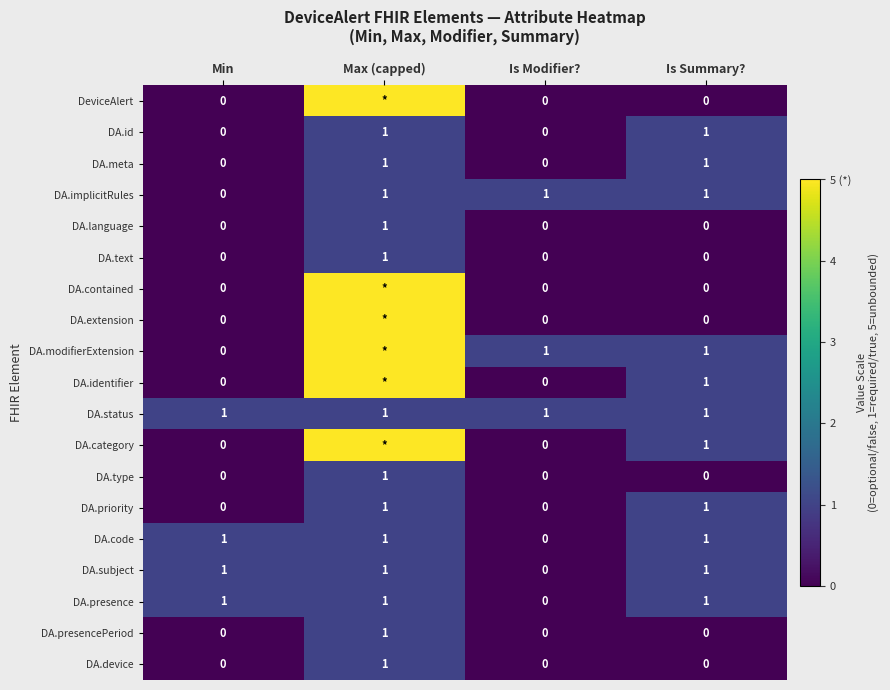

What is the sum of the DA.device values at Max (capped) and Is Modifier??

1